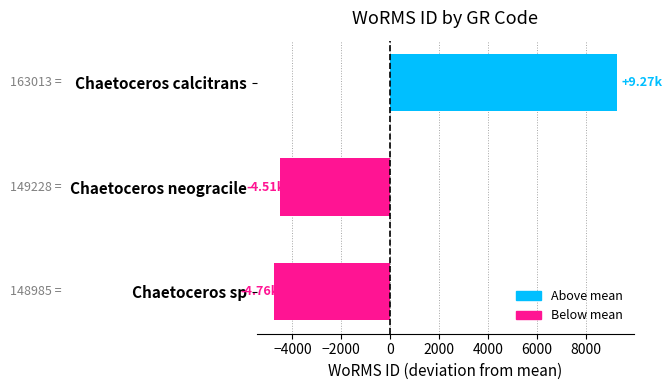

What is the label of the 3rd bar from the top?

Chaetoceros sp